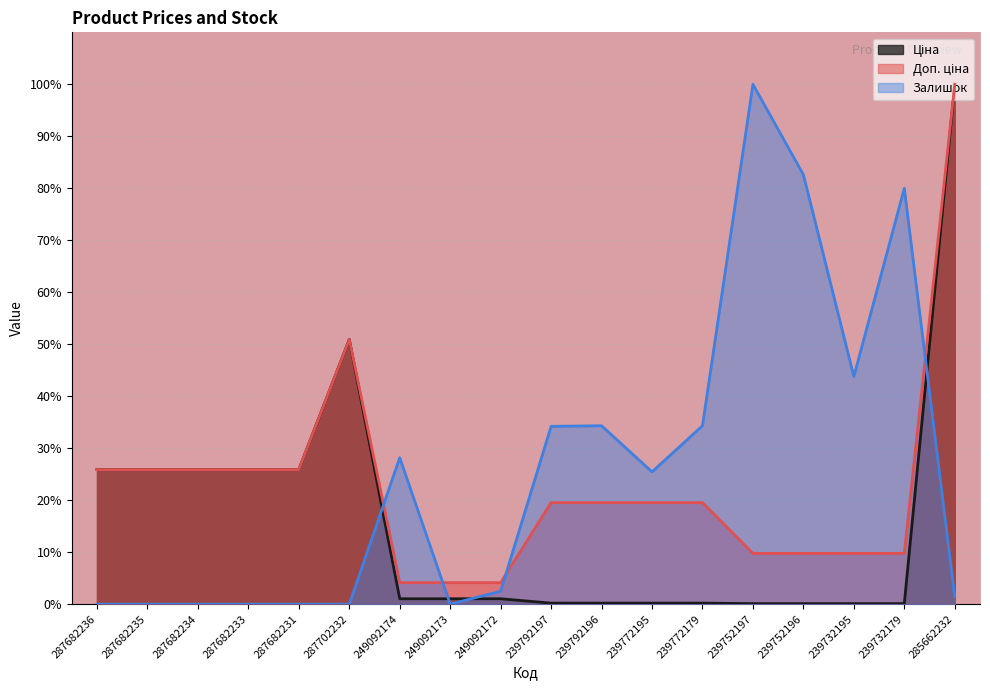

True or false: Ціна and Доп. ціна cross at least once.

False